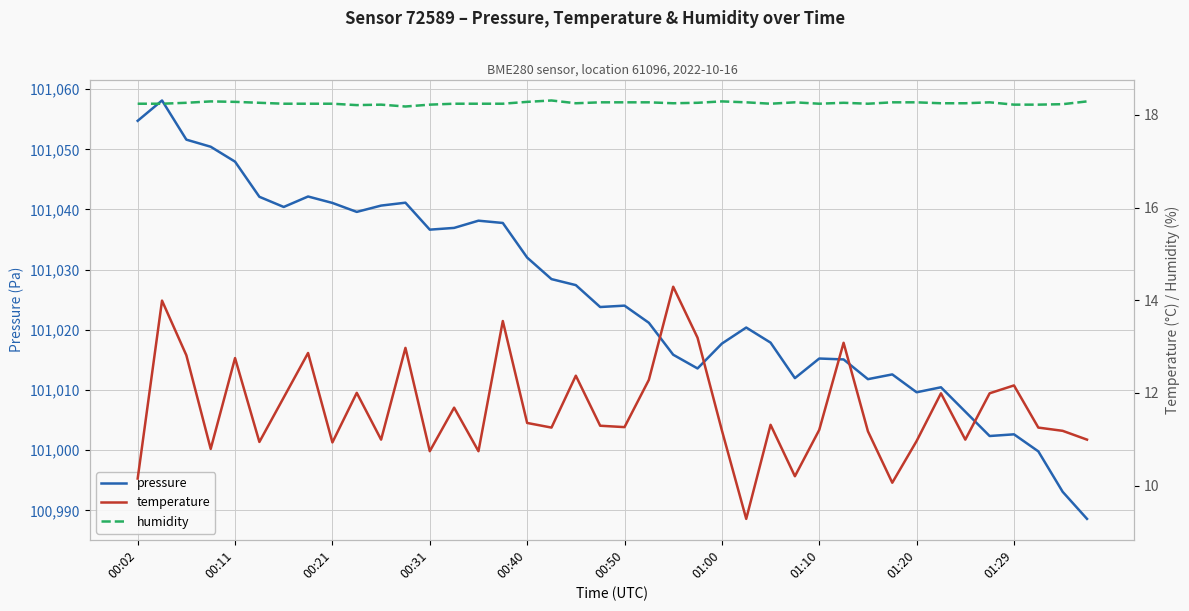

Is the value of pressure at 29 greater than the value of humidity at 22?

Yes